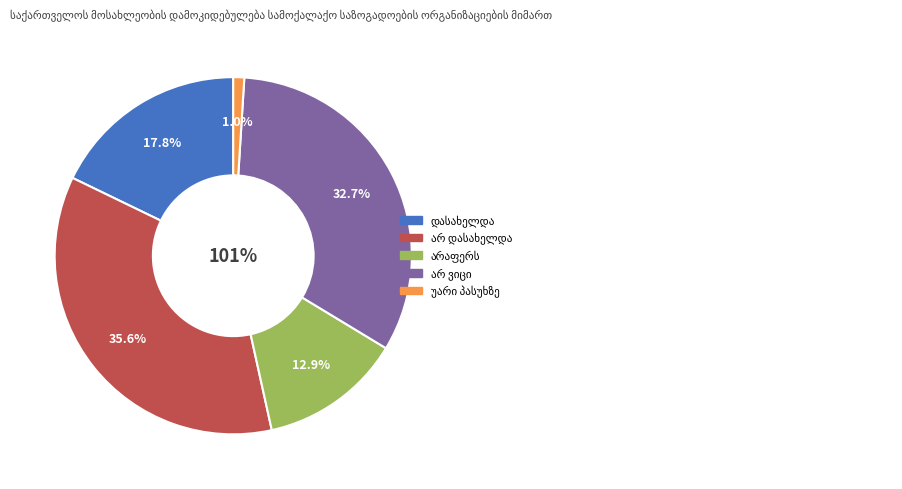

To the nearest percent, what is the difference between the არაფერს and არ ვიცი slice percentages?

20%